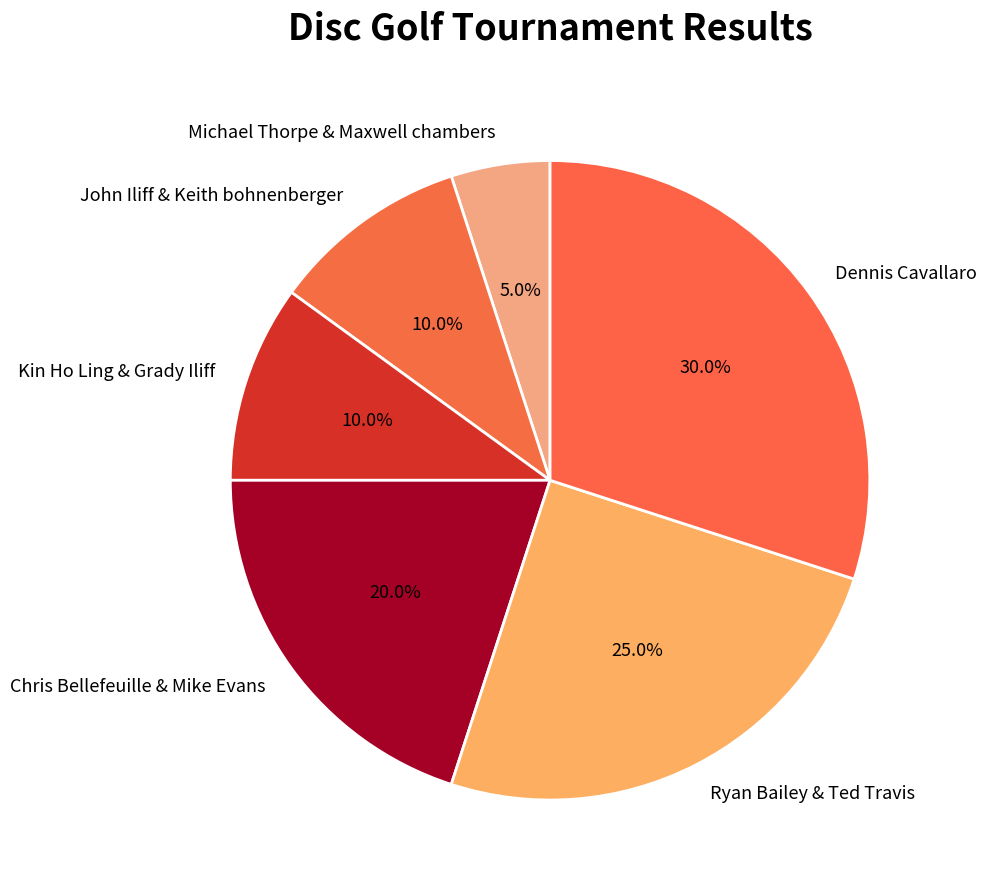

How many slices are in this pie chart?

6